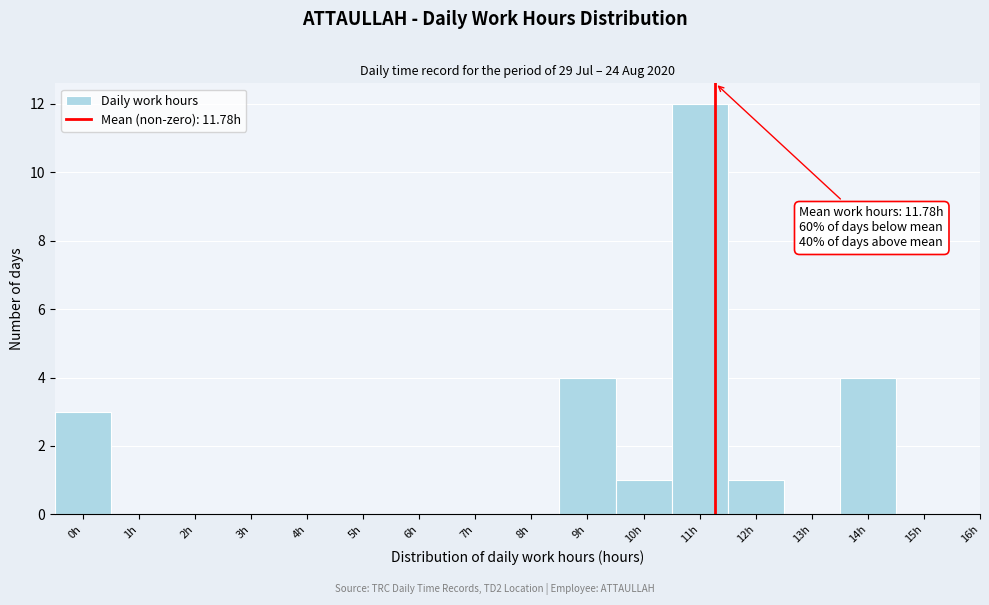

Reading left to right, extract all data points from this chart.

0h=3	1h=0	2h=0	3h=0	4h=0	5h=0	6h=0	7h=0	8h=0	9h=4	10h=1	11h=12	12h=1	13h=0	14h=4	15h=0